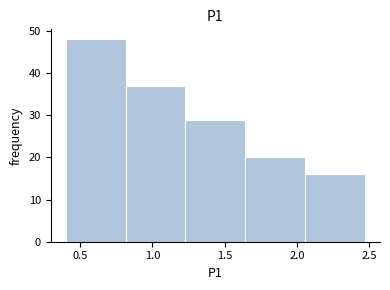

Reading left to right, list every bar in this chart as the range it spans on the x-axis followed by its height. Neither the bar edges nor the heights are printed on the chart, so give them approximately, as read against the axes.

0.40 to 0.80: 48
0.80 to 1.25: 37
1.25 to 1.65: 29
1.65 to 2.05: 20
2.05 to 2.45: 16